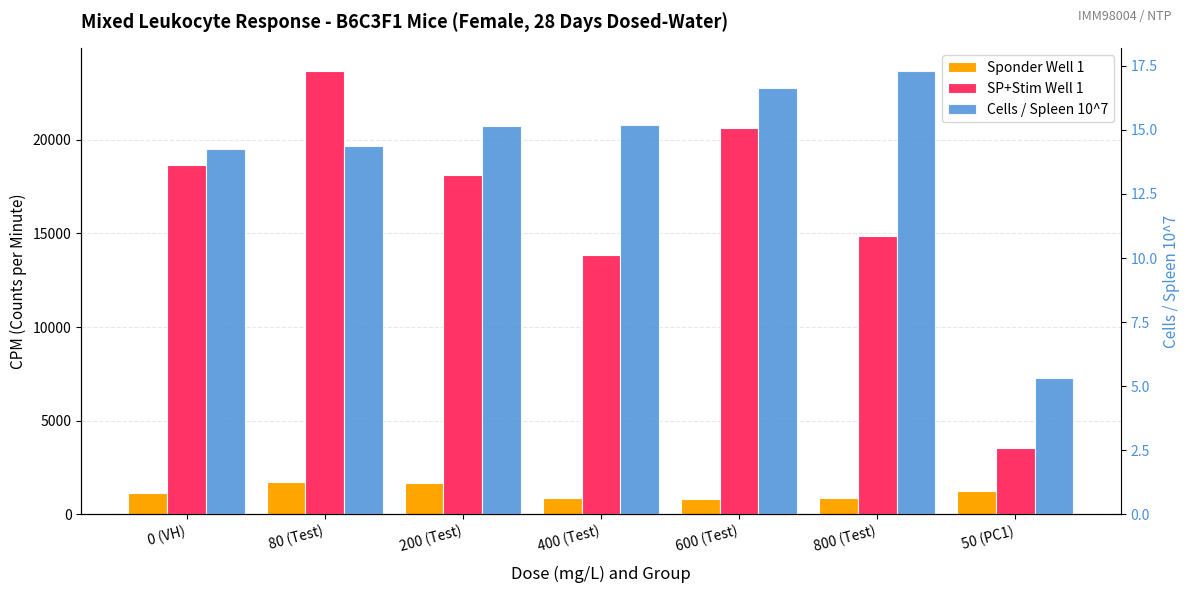

Reading left to right, extract all data points from this chart.

Sponder Well 1: 0 (VH)=1164.0	80 (Test)=1743.0	200 (Test)=1690.0	400 (Test)=905.0	600 (Test)=836.0	800 (Test)=853.0	50 (PC1)=1278.0
SP+Stim Well 1: 0 (VH)=18664.0	80 (Test)=23682.0	200 (Test)=18111.0	400 (Test)=13866.0	600 (Test)=20605.0	800 (Test)=14859.0	50 (PC1)=3534.0
Cells / Spleen 10^7: 0 (VH)=14.3	80 (Test)=14.4	200 (Test)=15.1	400 (Test)=15.2	600 (Test)=16.6	800 (Test)=17.3	50 (PC1)=5.3